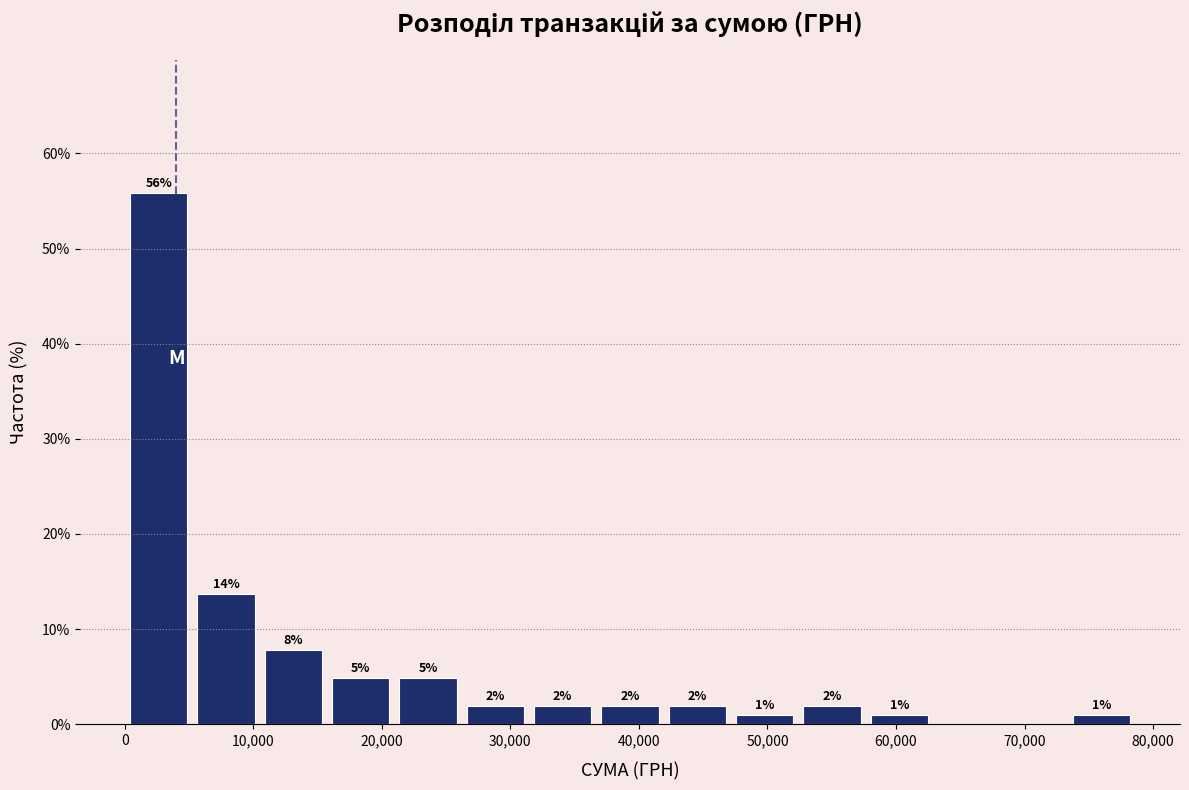

Over which range of the x-axis is the bar tallest?

0 to 5000